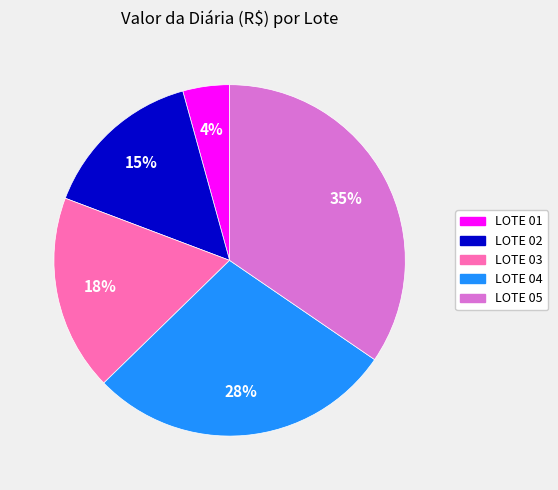

To the nearest percent, what is the average slice percentage?

20%